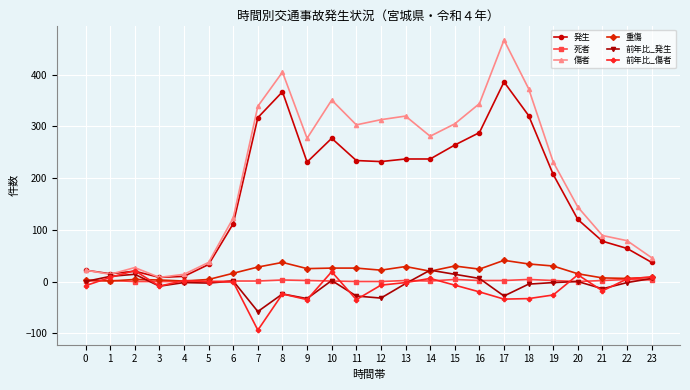

True or false: 死者 has a value of 1 at 6.

True